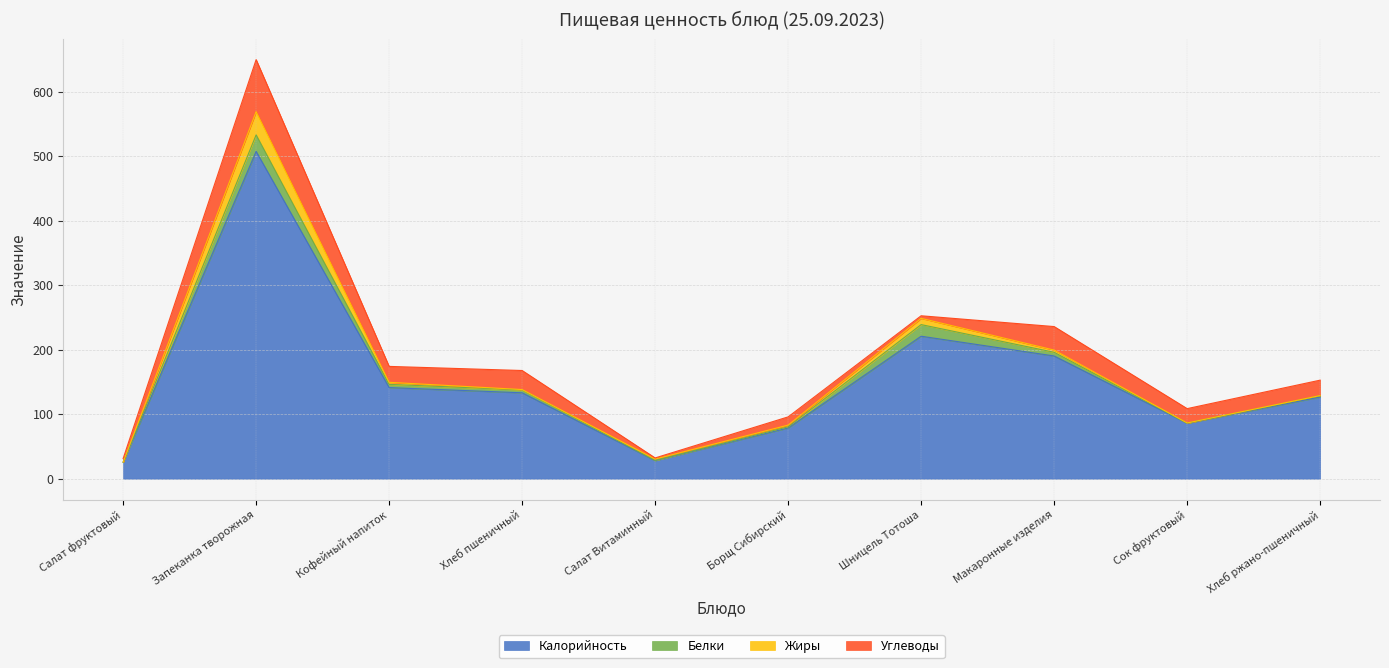

What is the label of the 1st point from the left?

Салат фруктовый